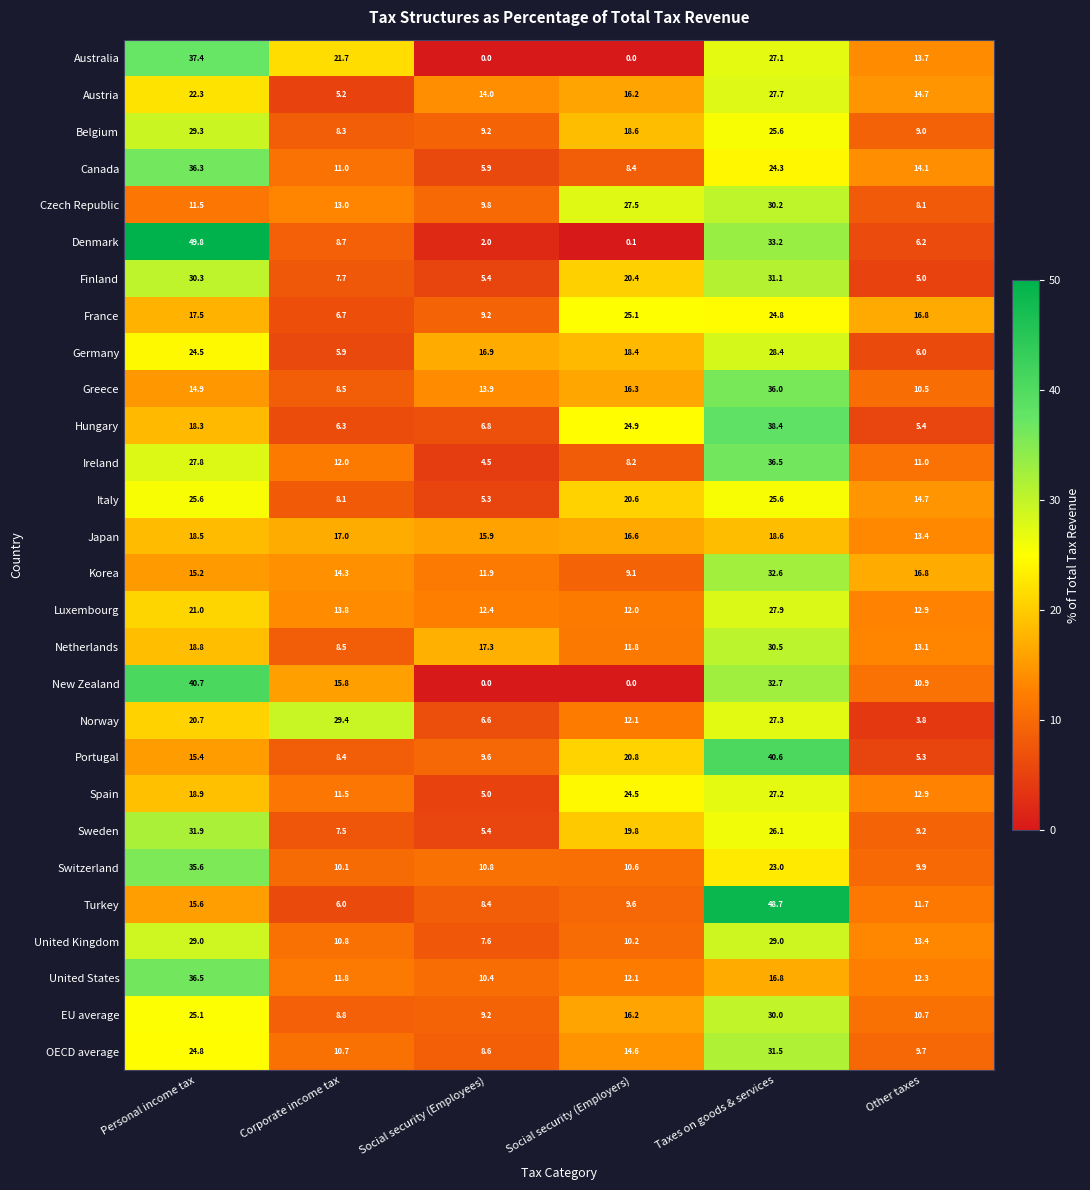

What is the average value of the Germany series?

16.7